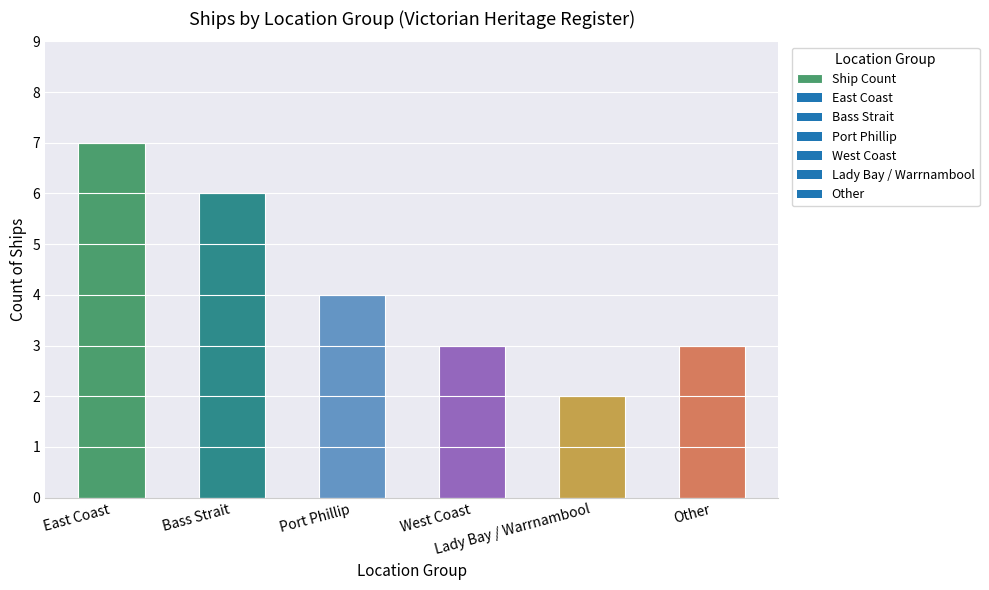

Count the values in the range 3 to 6.

4